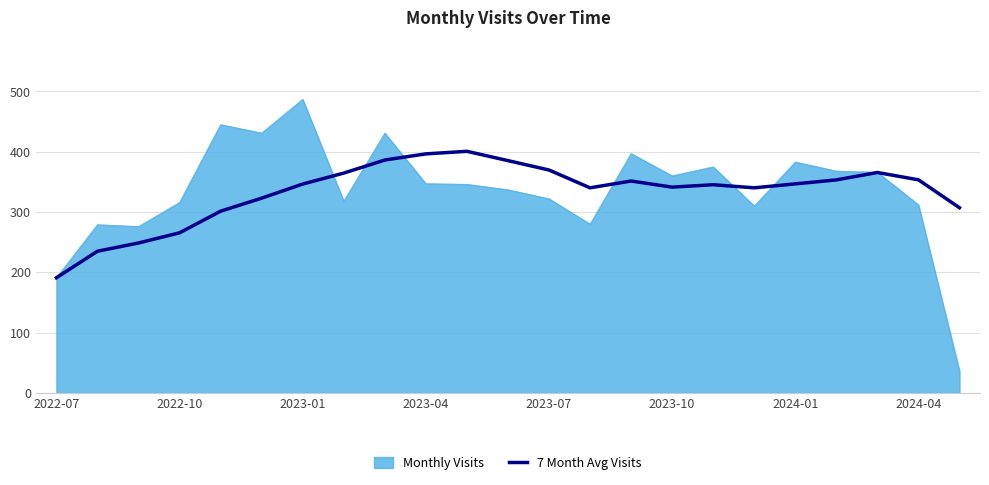

Rank the series by their maximum value, from highest to lowest.

Monthly Visits, 7 Month Avg Visits